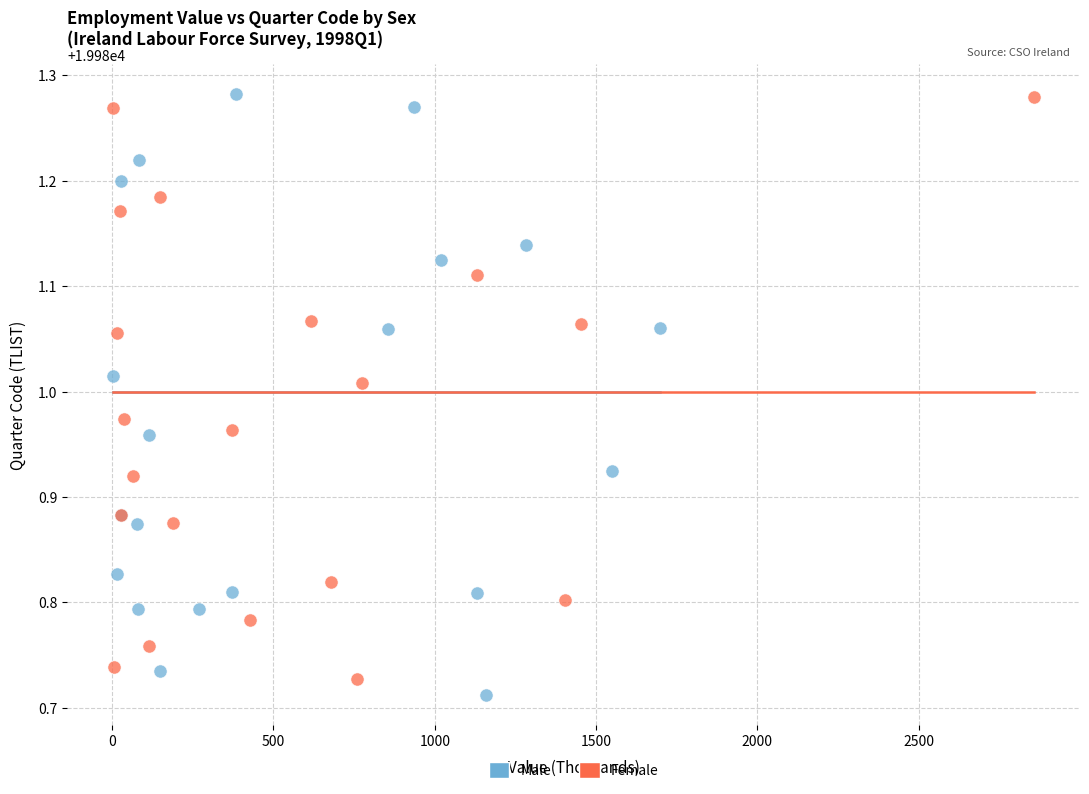

What are all the series names shown in the legend?

Male, Female